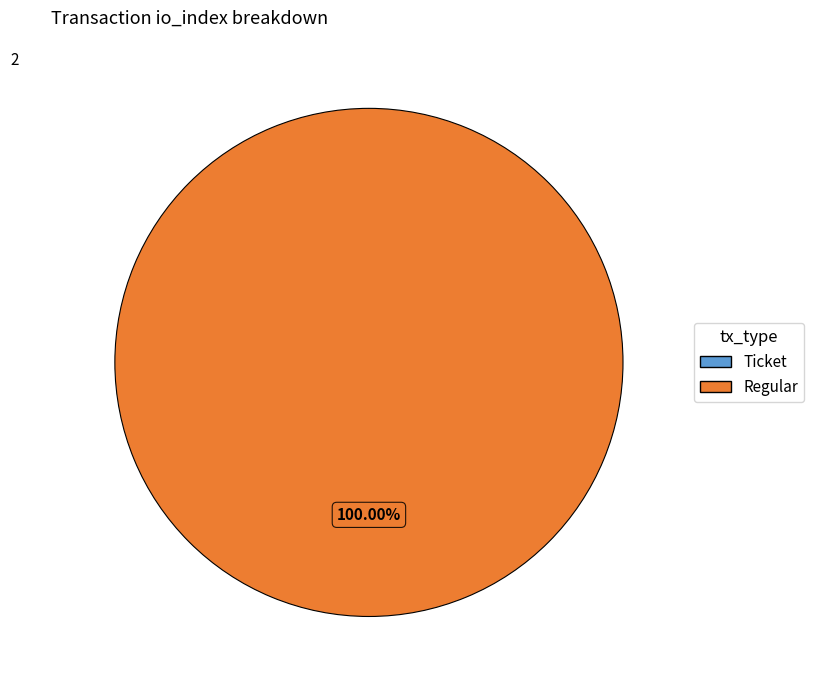

Which slice is the smallest?

Ticket (io_index=0)